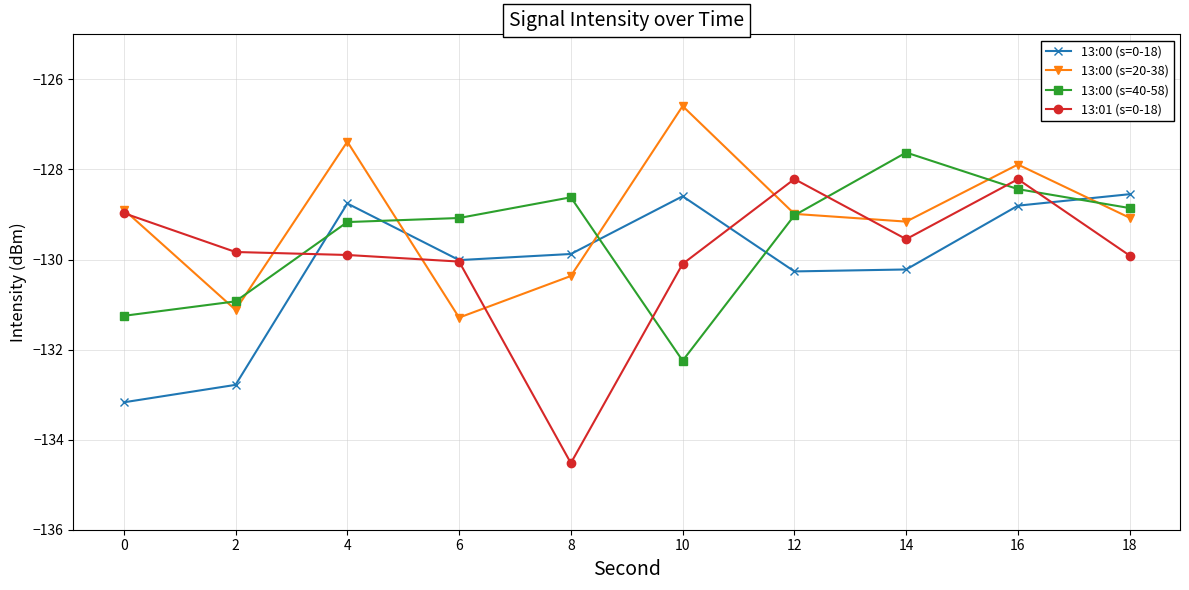

Is the value of 13:00 (s=0-18) at 0 greater than the value of 13:01 (s=0-18) at 4?

No